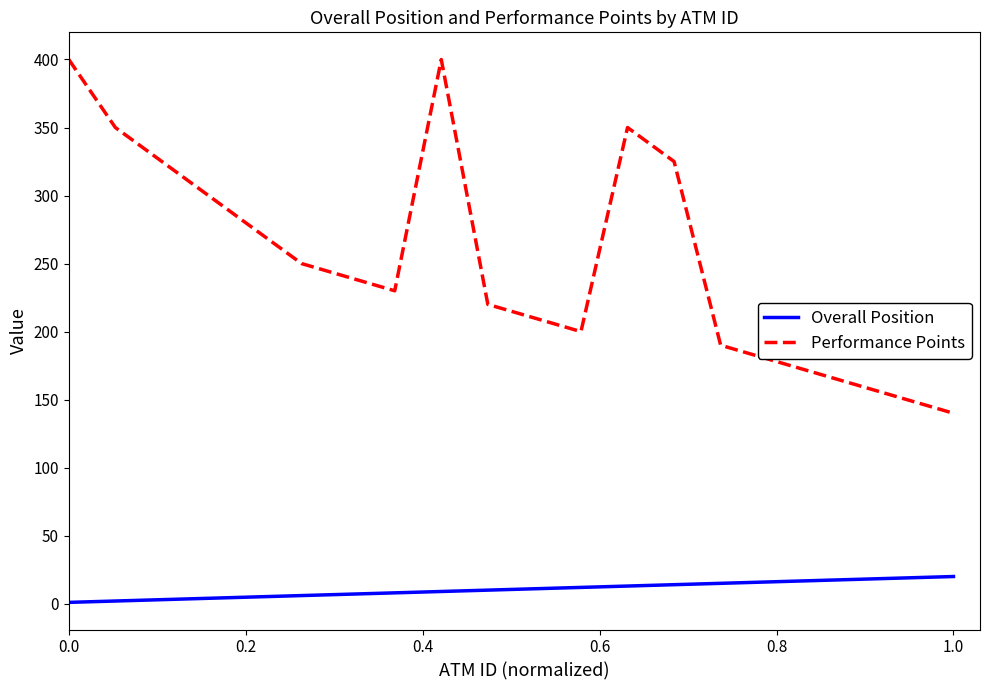

True or false: Overall Position and Performance Points intersect in this chart.

False